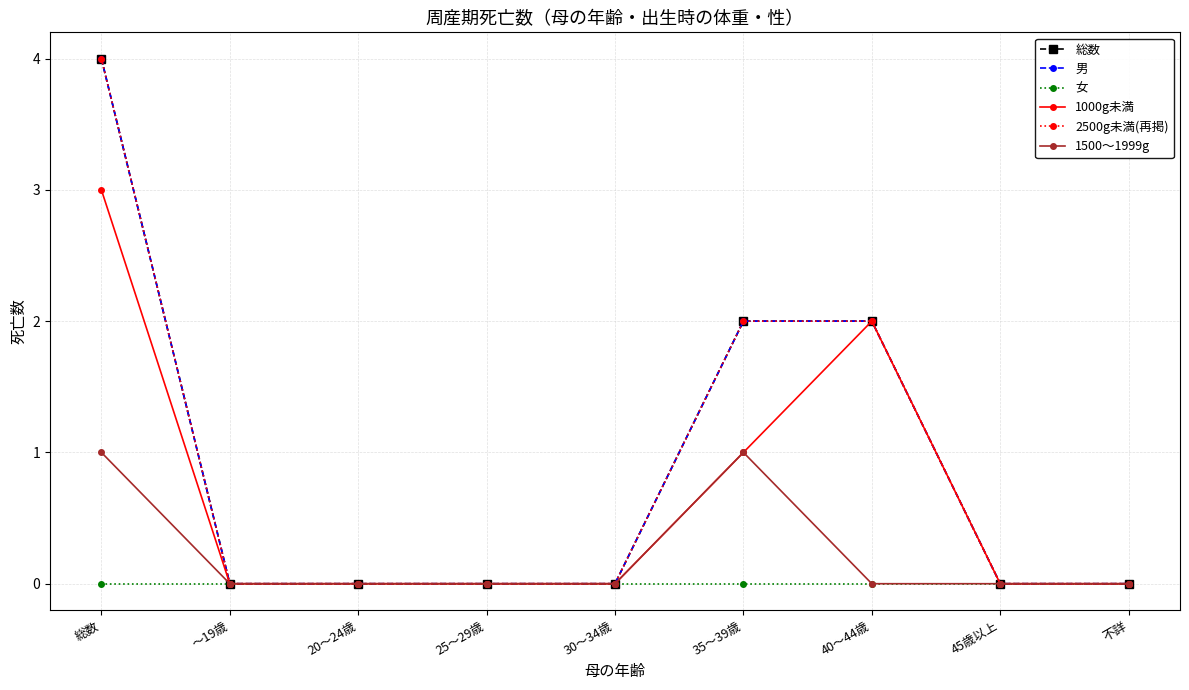

True or false: 女 has more than 1 points higher than both neighbors.

False